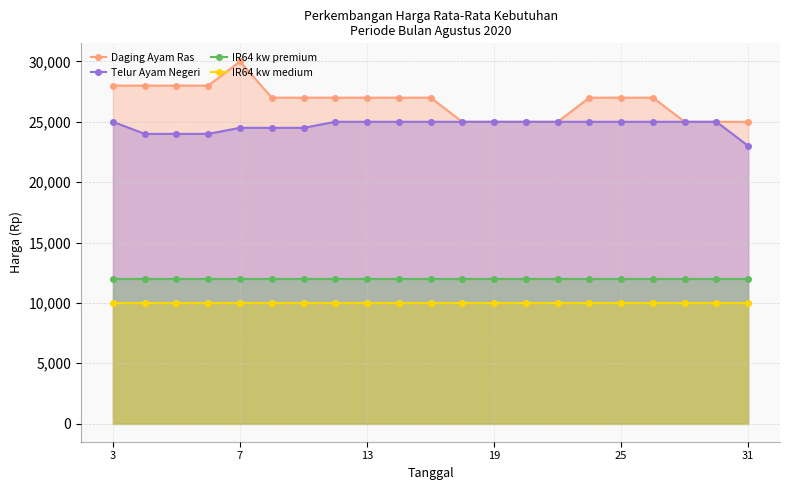

Reading left to right, transcribe all the data shown in this chart.

Daging Ayam Ras: 28000	28000	28000	28000	30000	27000	27000	27000	27000	27000	27000	25000	25000	25000	25000	27000	27000	27000	25000	25000	25000
Telur Ayam Negeri: 25000	24000	24000	24000	24500	24500	24500	25000	25000	25000	25000	25000	25000	25000	25000	25000	25000	25000	25000	25000	23000
IR64 kw premium: 12000	12000	12000	12000	12000	12000	12000	12000	12000	12000	12000	12000	12000	12000	12000	12000	12000	12000	12000	12000	12000
IR64 kw medium: 10000	10000	10000	10000	10000	10000	10000	10000	10000	10000	10000	10000	10000	10000	10000	10000	10000	10000	10000	10000	10000